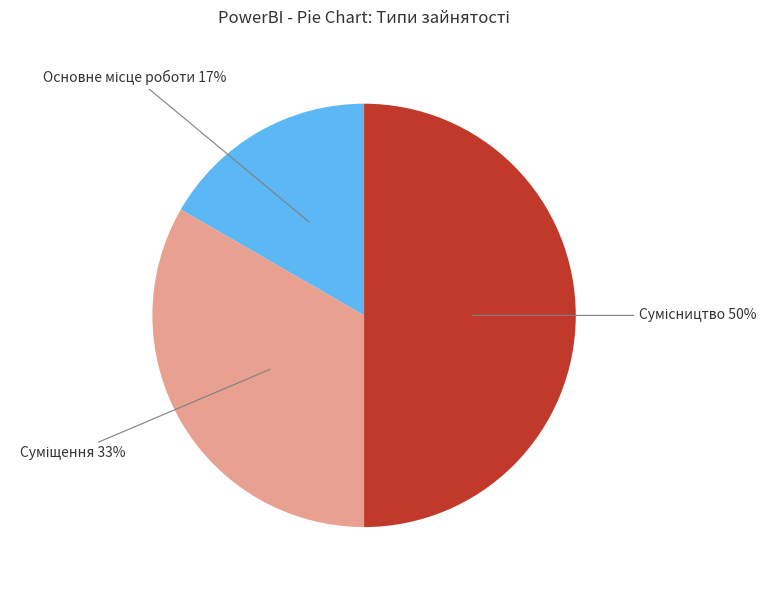

To the nearest percent, what is the difference between the largest and smallest slice percentages?

33%